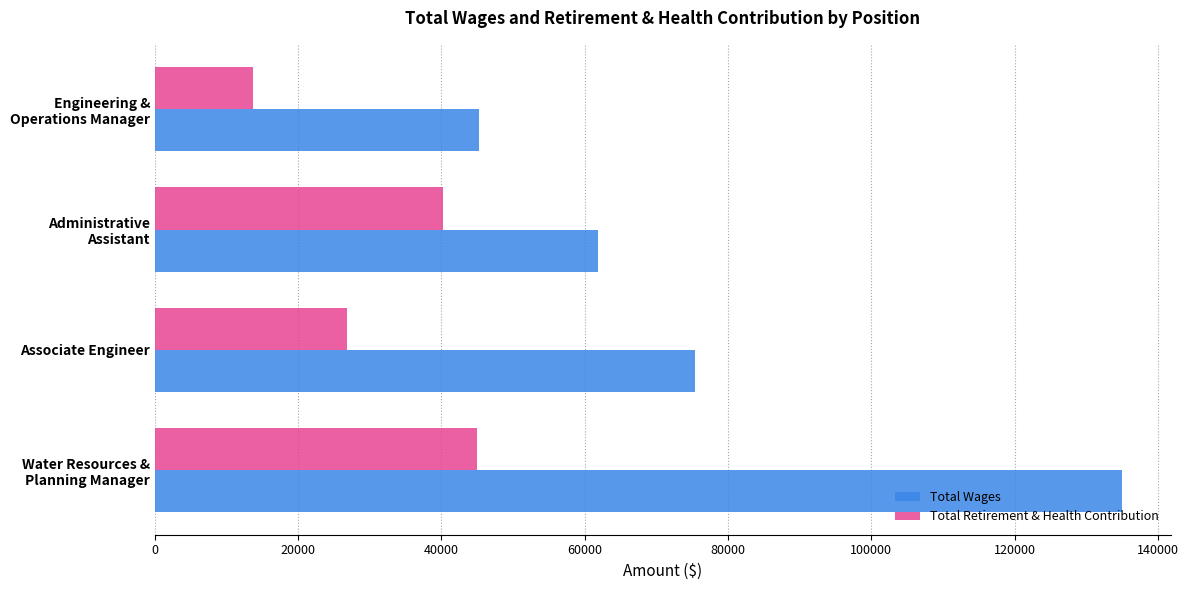

What is the difference between the maximum and minimum values in the Total Wages series?

89779